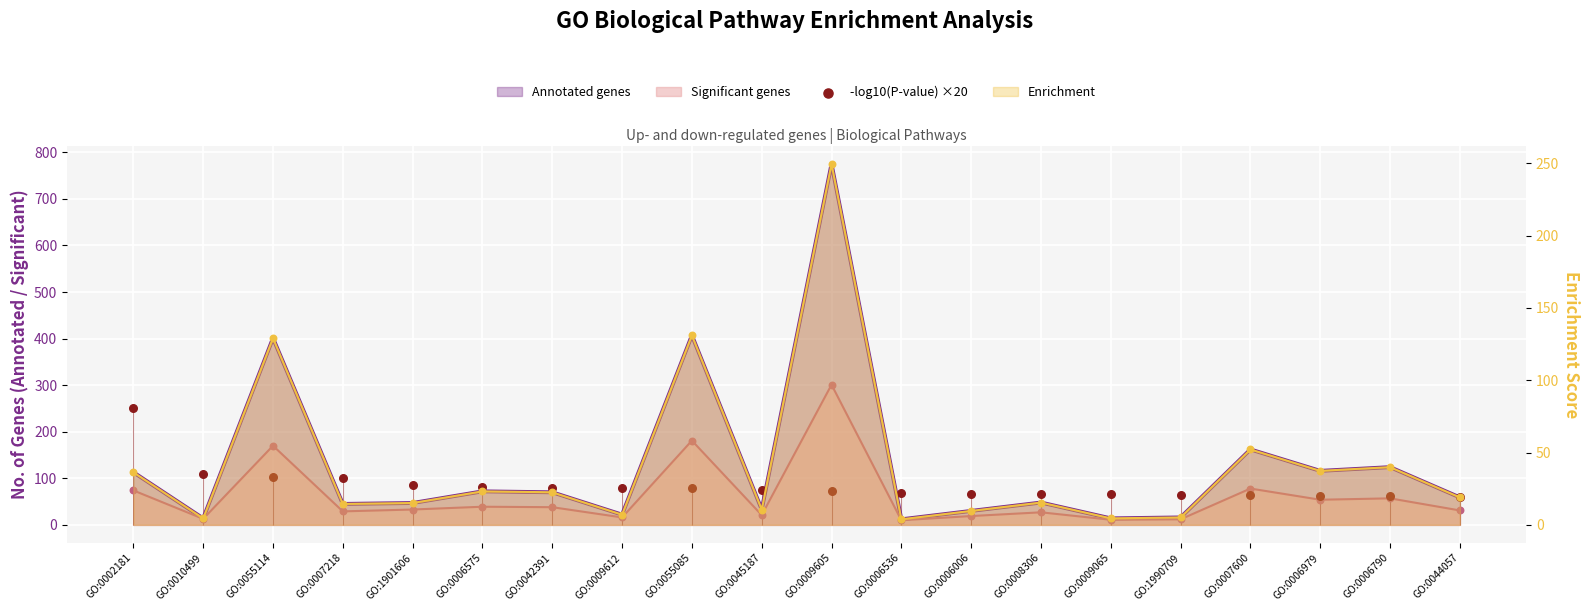

What is the ratio of the value at GO:0009612 to the value at GO:0045187?

1.1